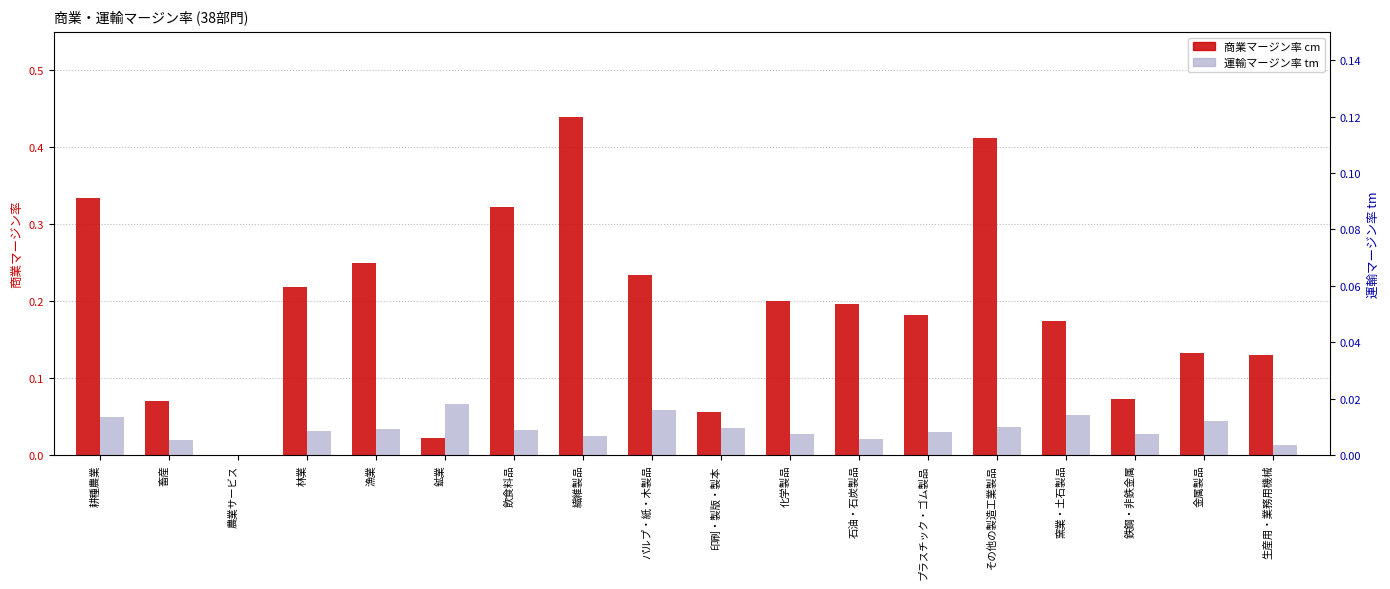

Are the bars horizontal?

No